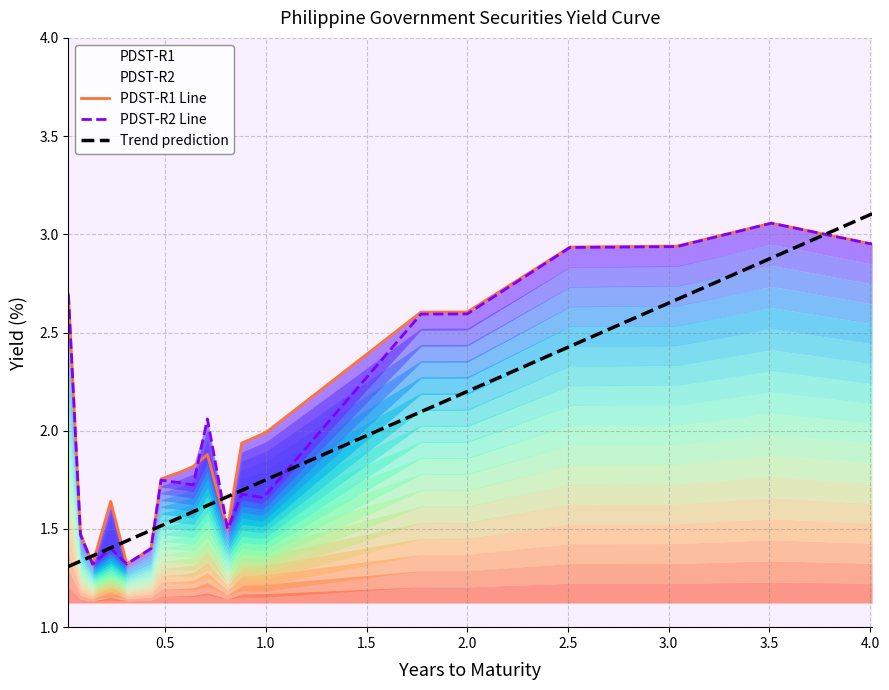

True or false: PDST-R1 has more than 1 interior local peaks.

True